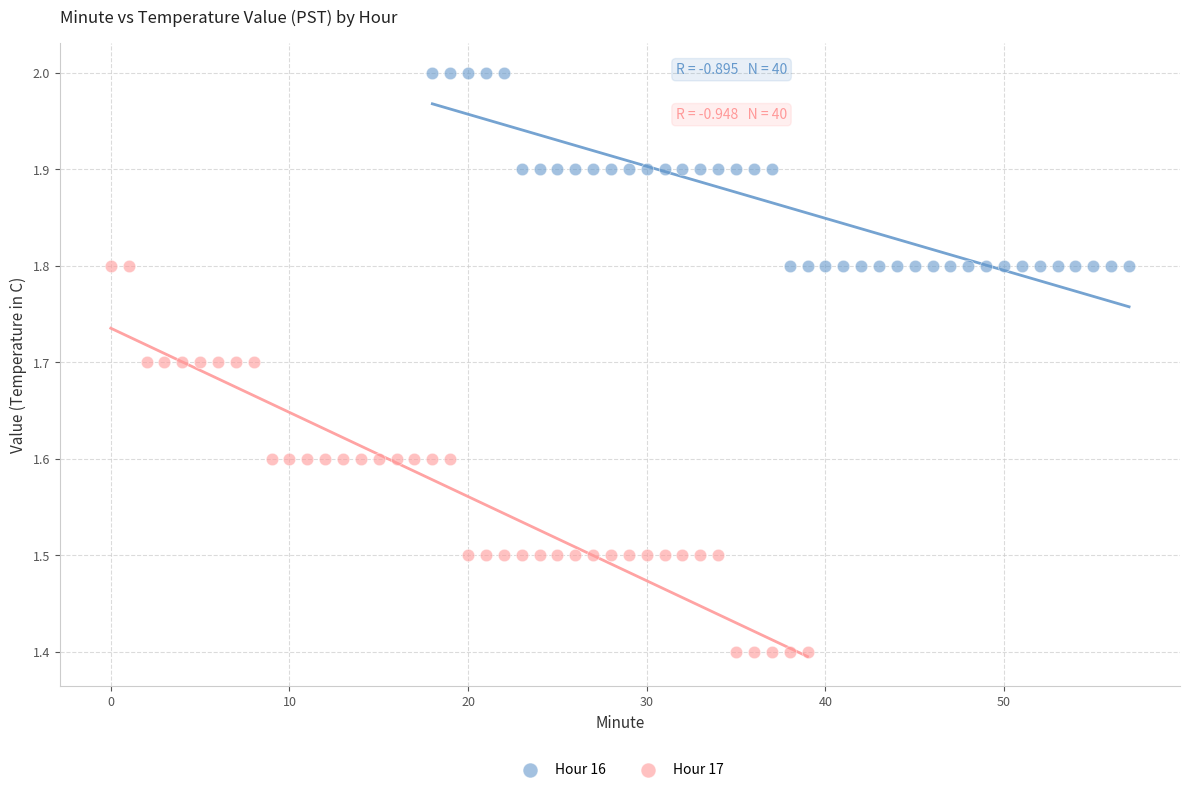

Which series reaches the minimum Y coordinate?

Hour 17